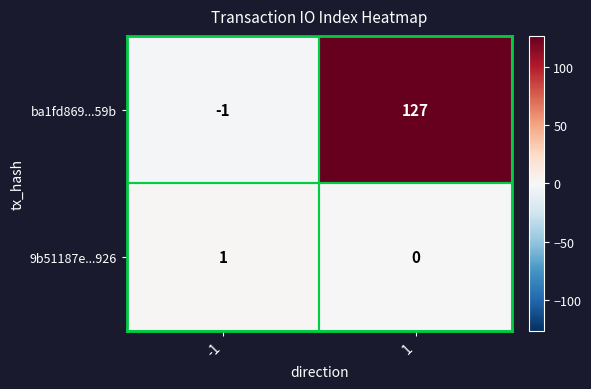

Which series has the largest range (max minus min)?

ba1fd869...59b